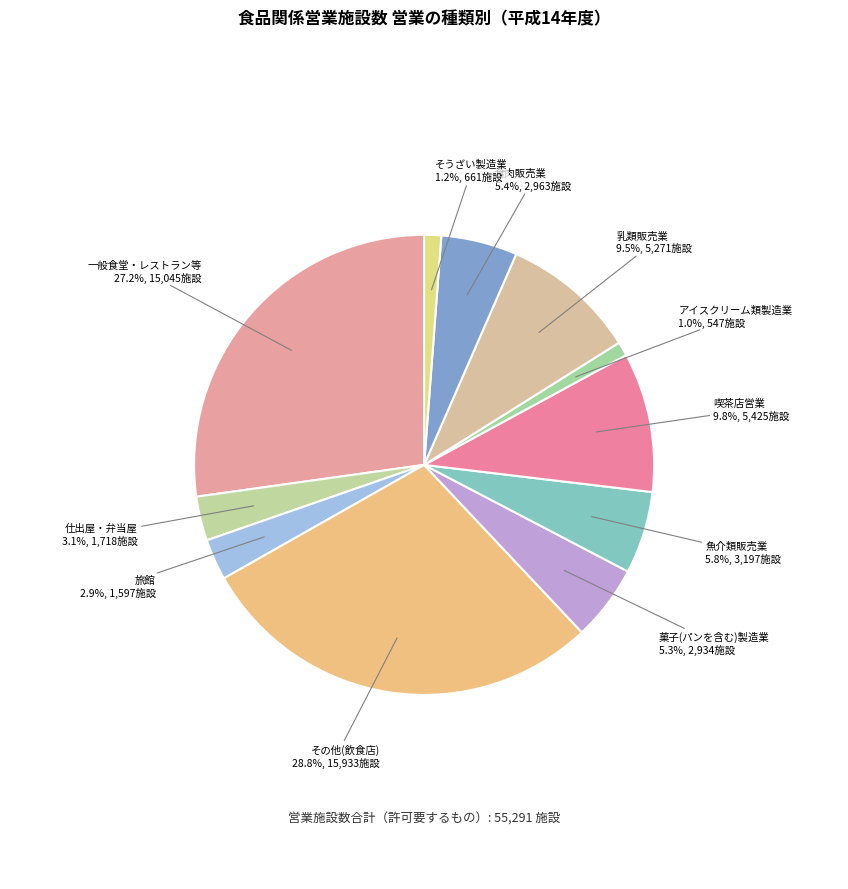

How many segments does this pie chart have?

11